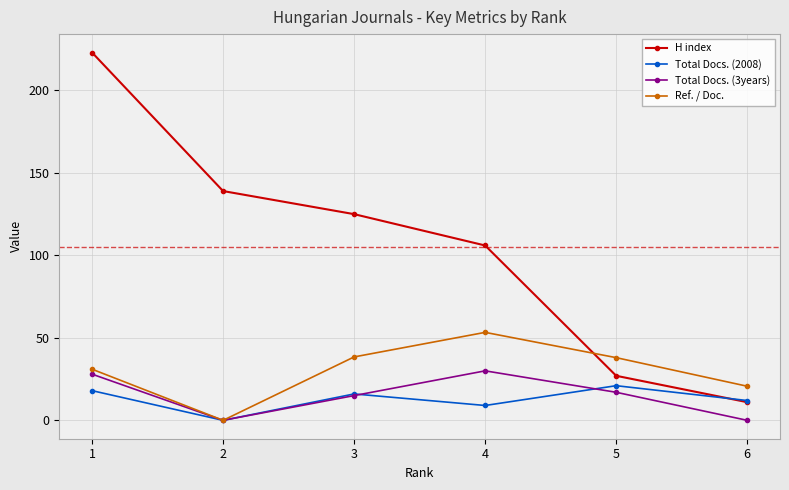

What is the spread (max minus min) of values at 3?

110.0